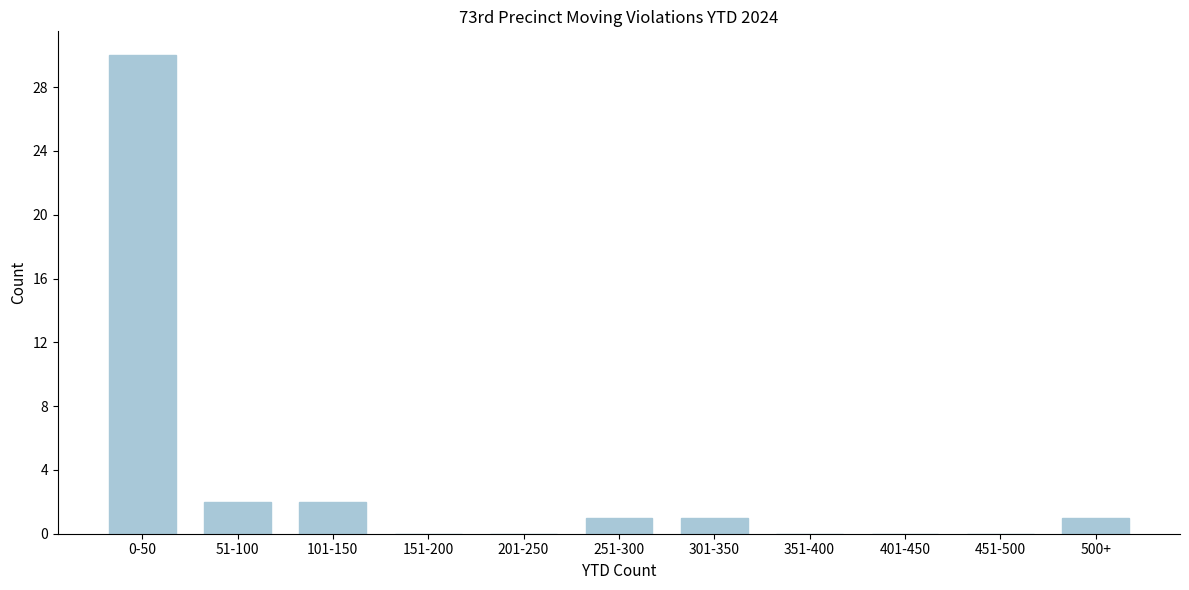

Reading left to right, what are all the values shown in this chart?

0-50=30	51-100=2	101-150=2	151-200=0	201-250=0	251-300=1	301-350=1	351-400=0	401-450=0	451-500=0	500+=1